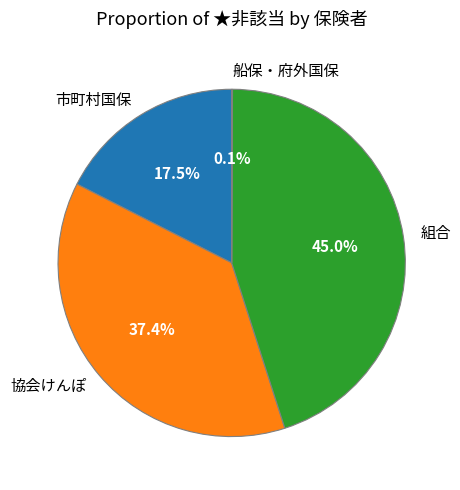

Approximately how many times larger is the value at 組合 compared to 市町村国保?

2.6